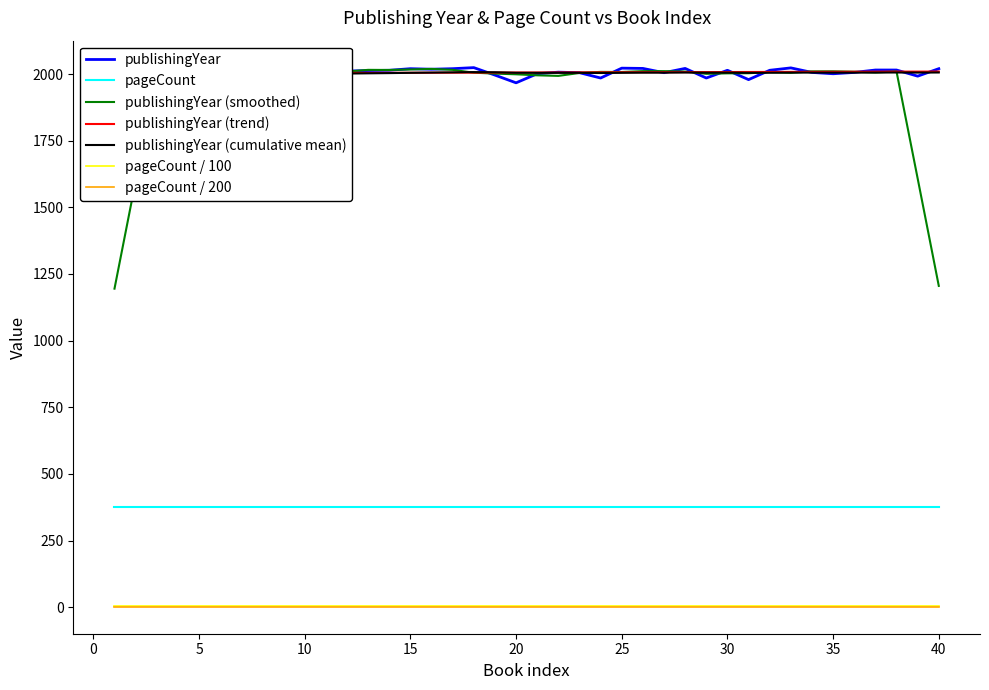

Does the chart display data point markers on the line(s)?

No